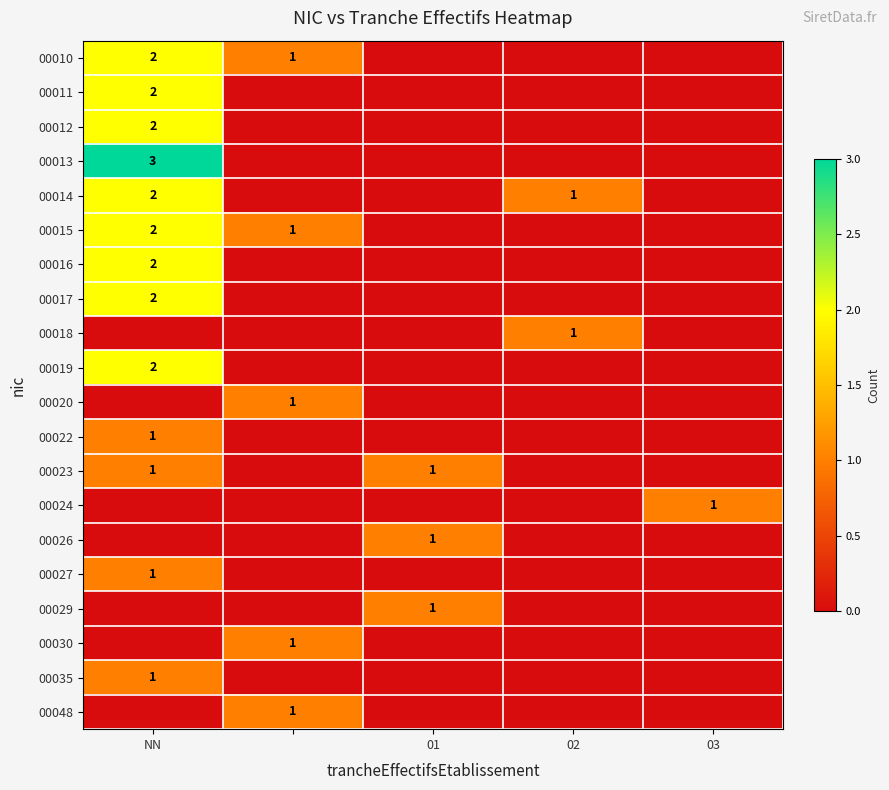

How many 00026 values are between 0 and 1?

5